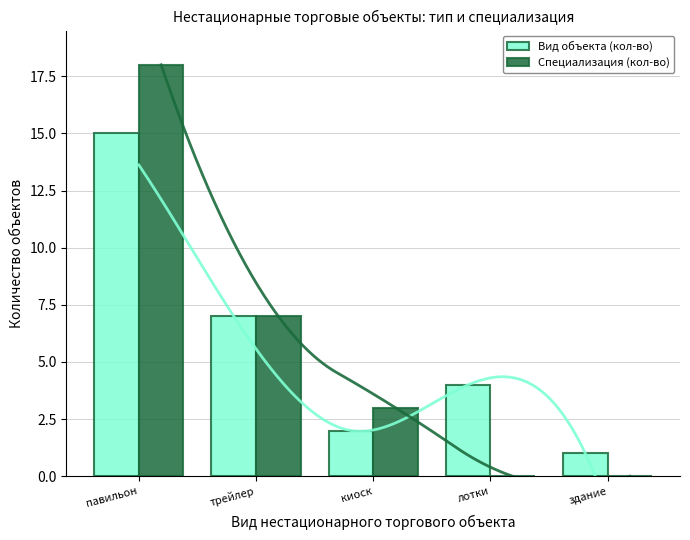

How many values in the Вид объекта (кол-во) series exceed 4?

2